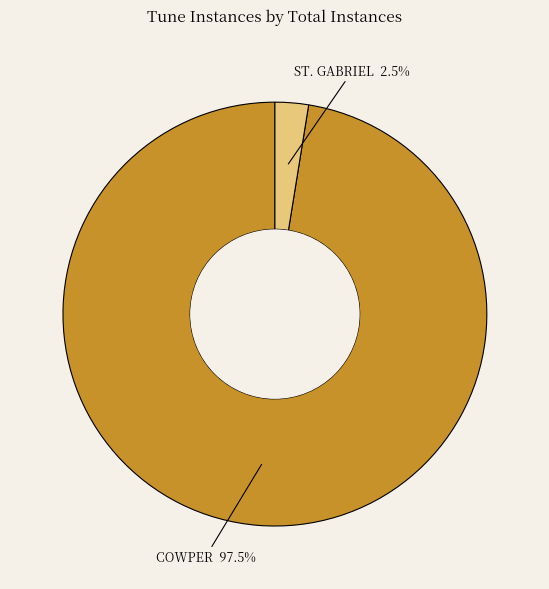

Does any single category account for the majority?

Yes